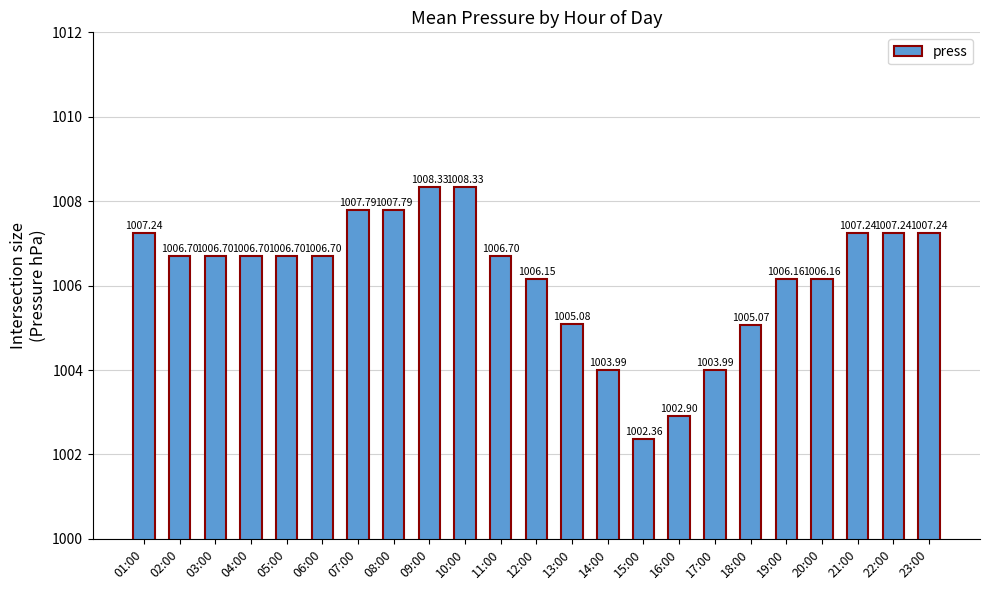

What is the label of the 21st bar from the right?

03:00